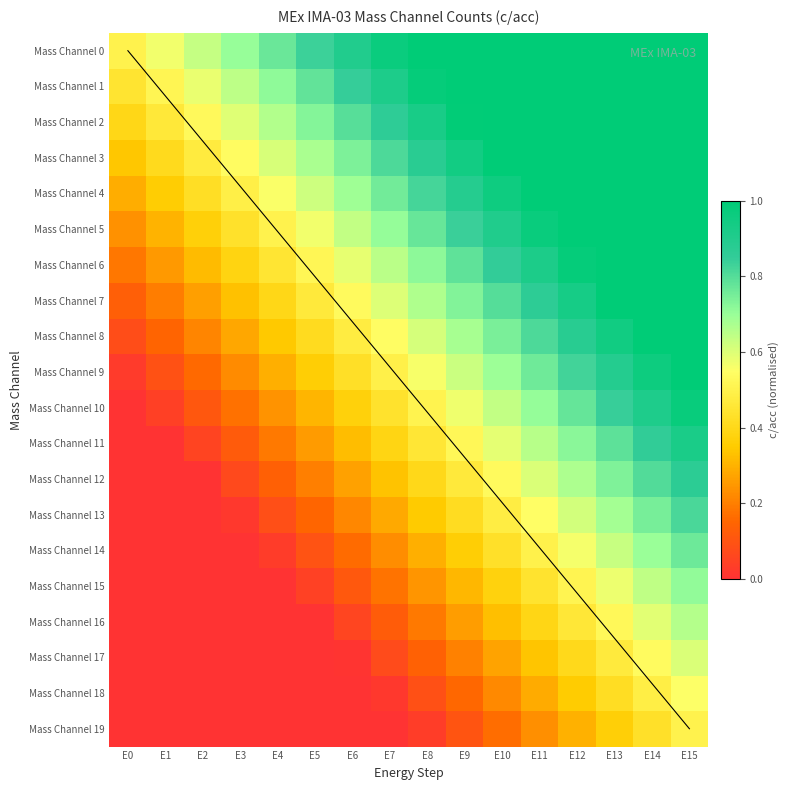

What is the sum of the Mass Channel 1 values at E10 and E5?

1.8